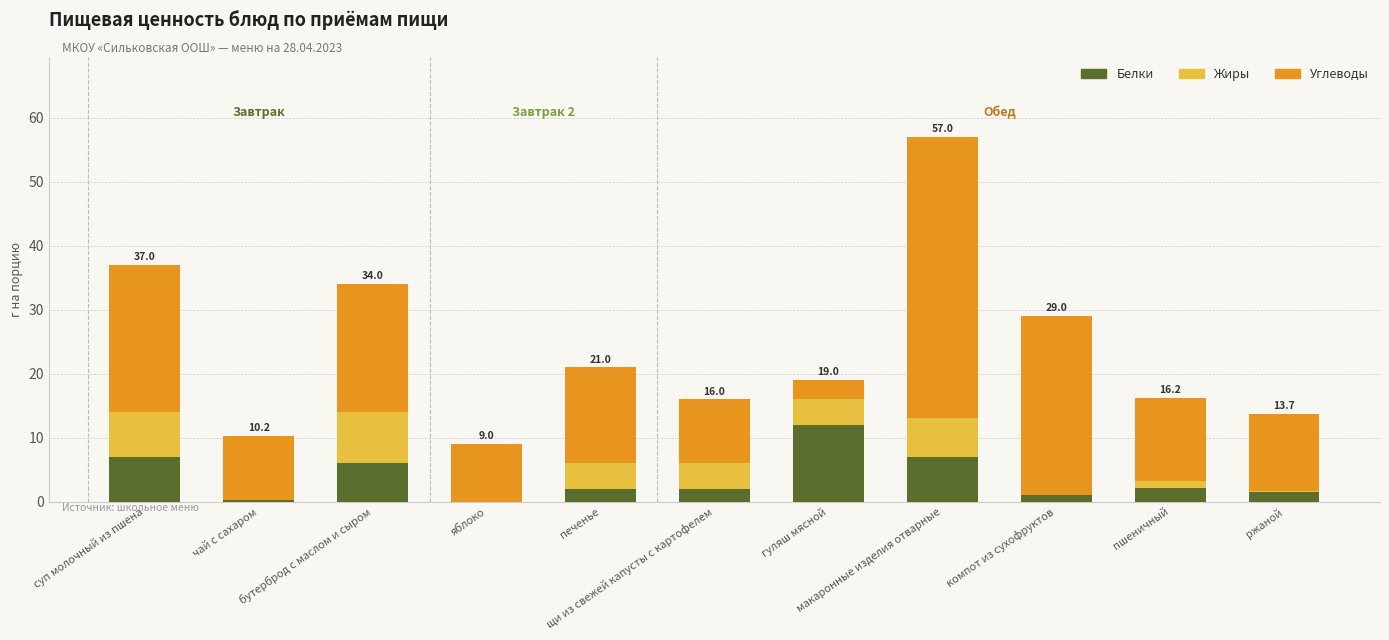

Which series has the widest spread of values?

Углеводы